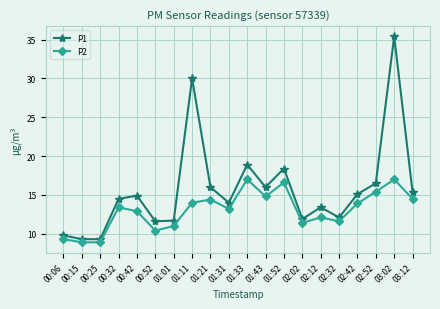

True or false: P2 and P1 intersect in this chart.

False